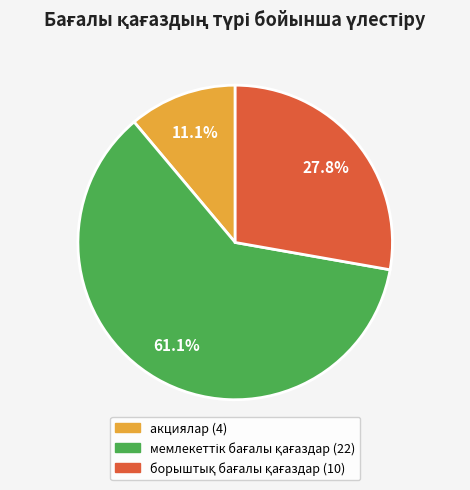

Which slice is the smallest?

акциялар